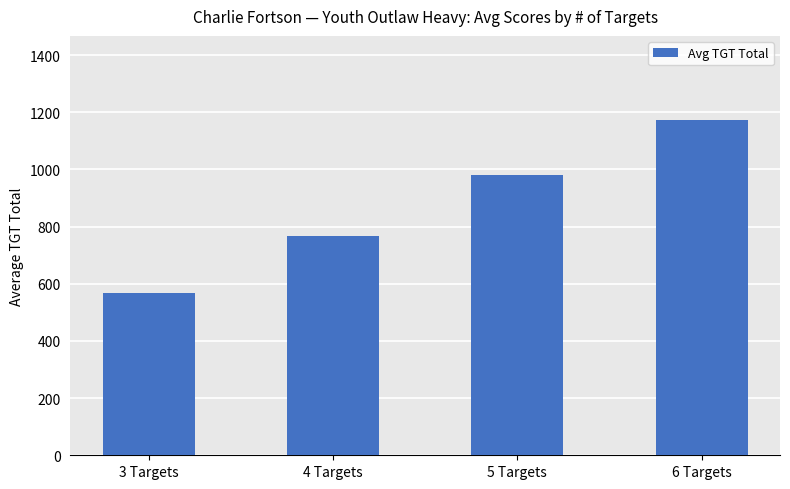

Between 4 Targets and 6 Targets, which is larger?

6 Targets